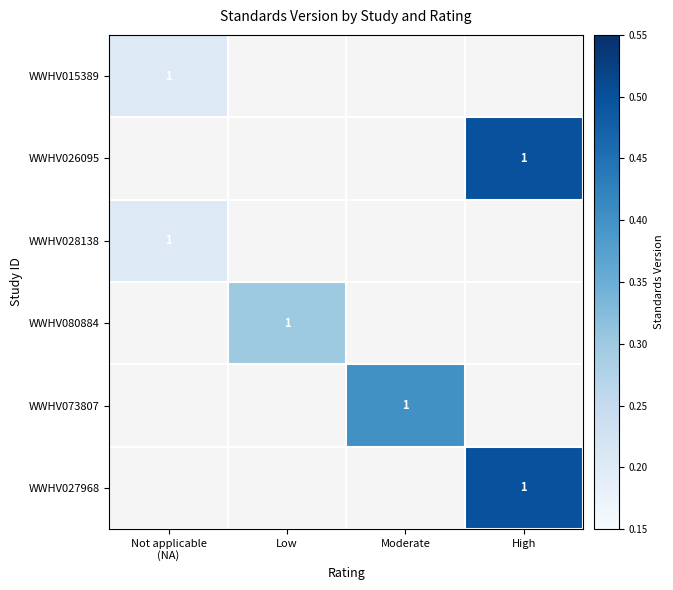

What is the maximum value shown in the chart?

0.5